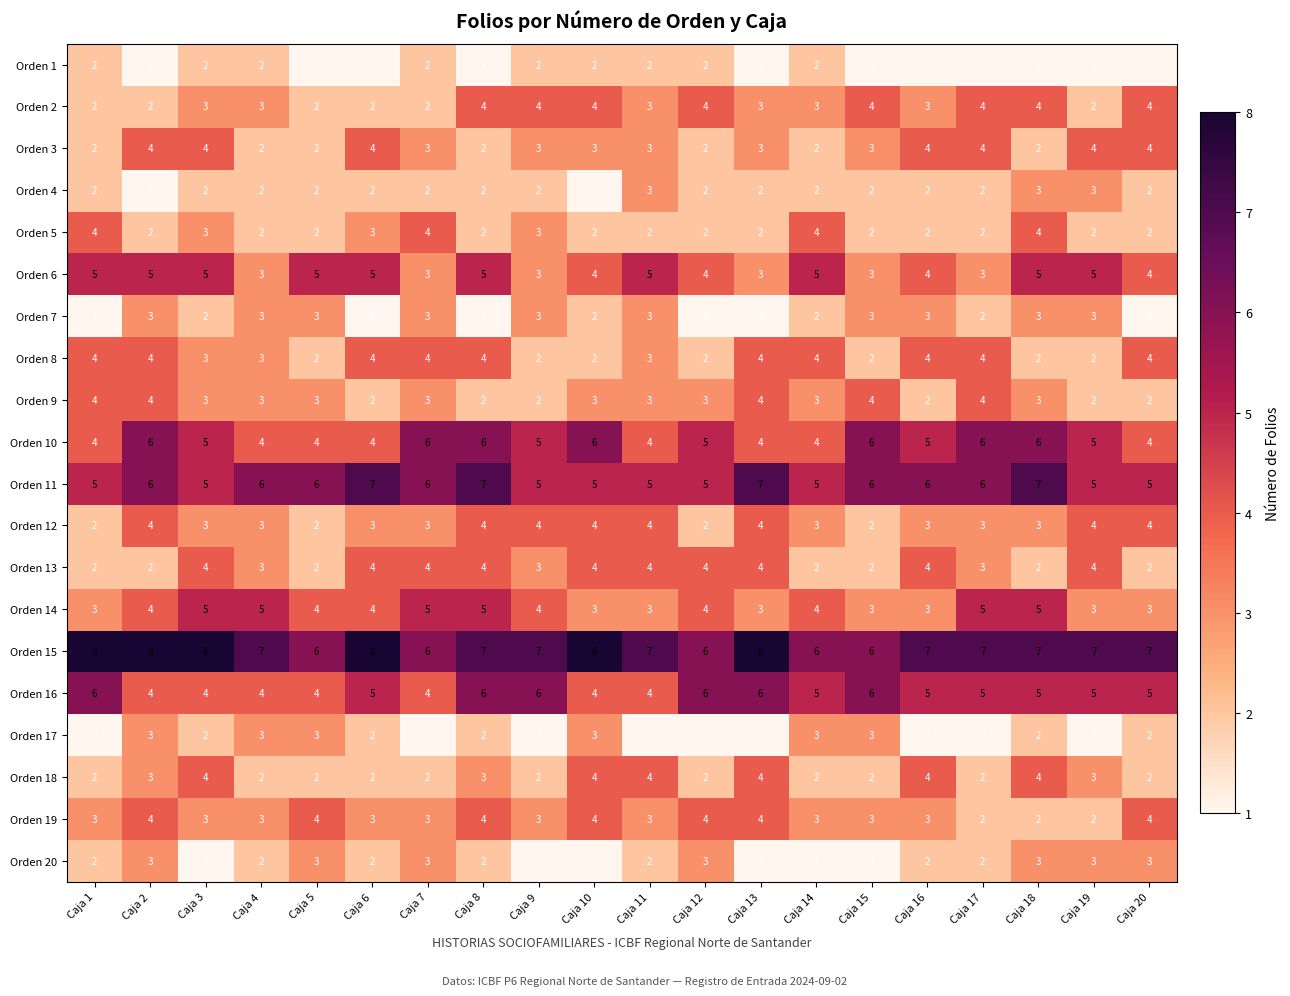

The value of Orden 17 at Caja 5 is 3. True or false?

True